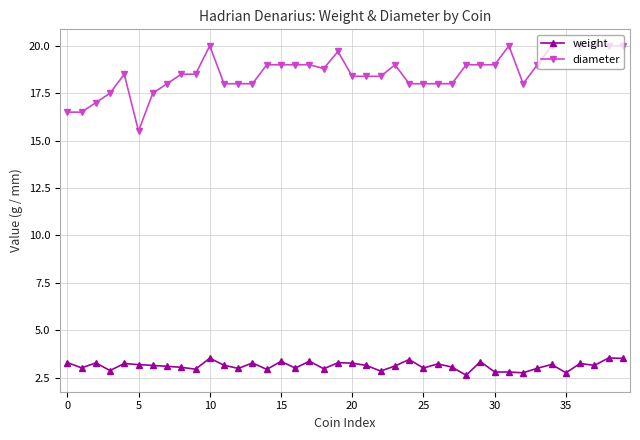

What is the value of the diameter point at the 5th from the left?

18.5